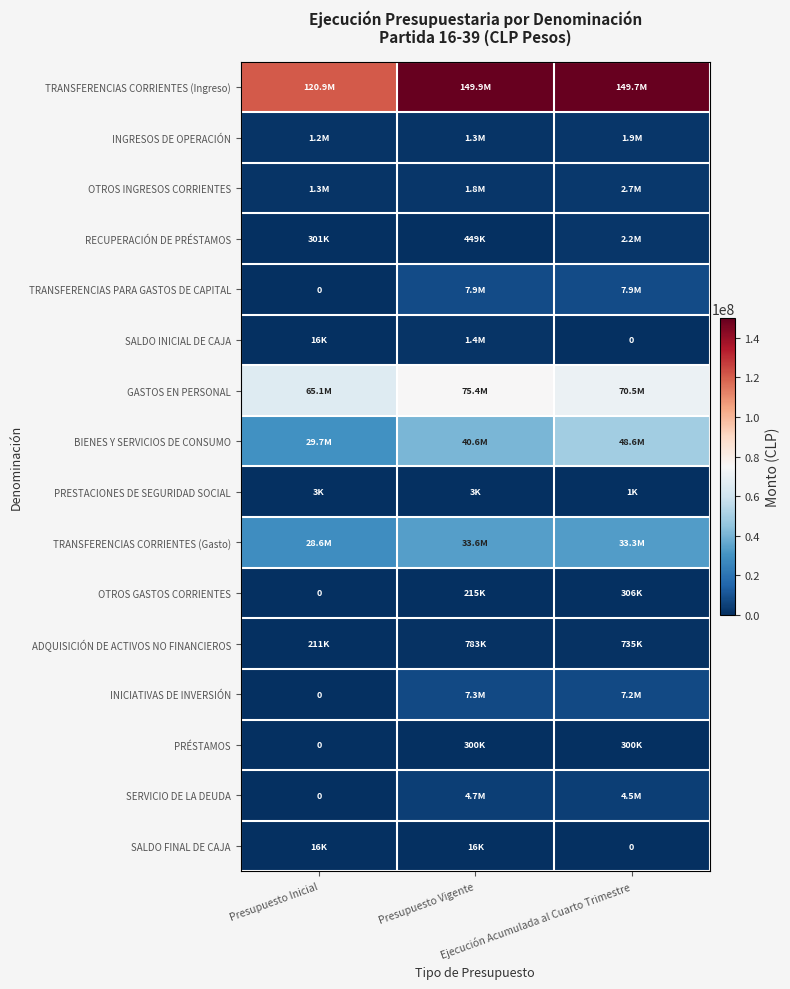

Is it true that SALDO INICIAL DE CAJA equals 1421831 at Presupuesto Vigente?

True